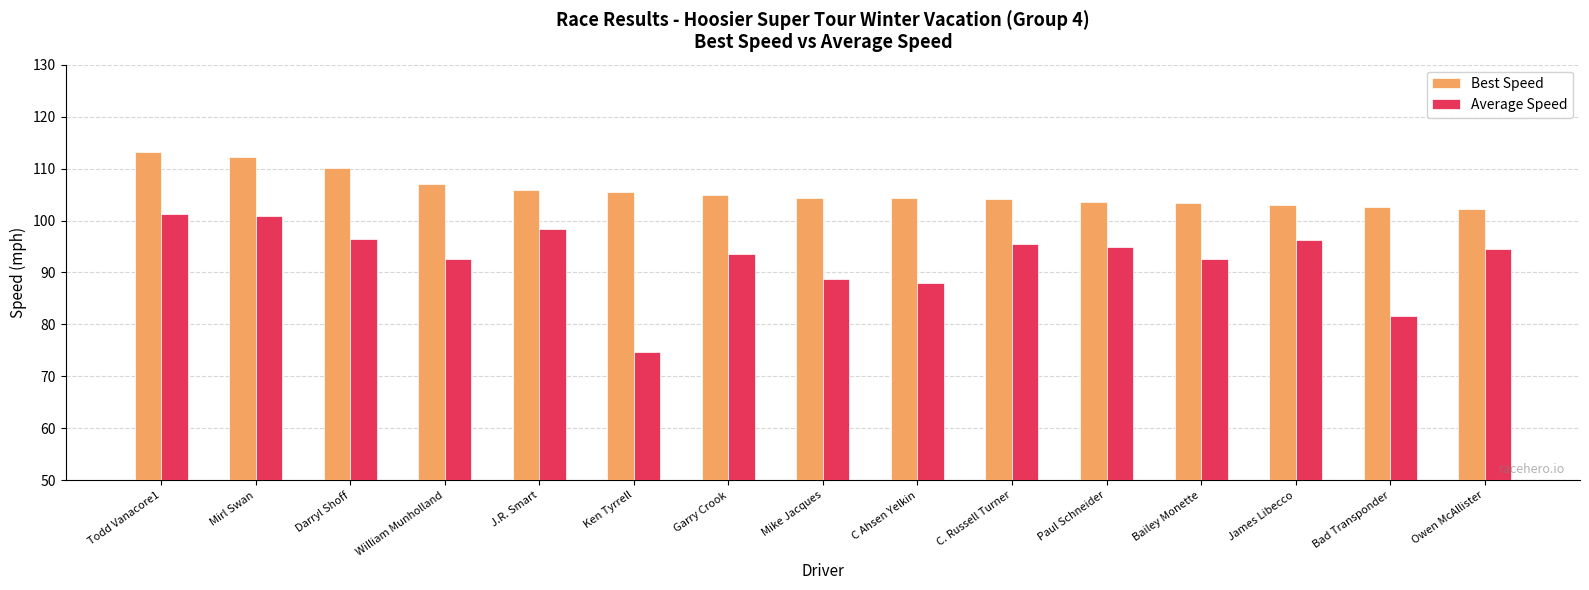

At which category does the chart reach its minimum across all series?

Ken Tyrrell